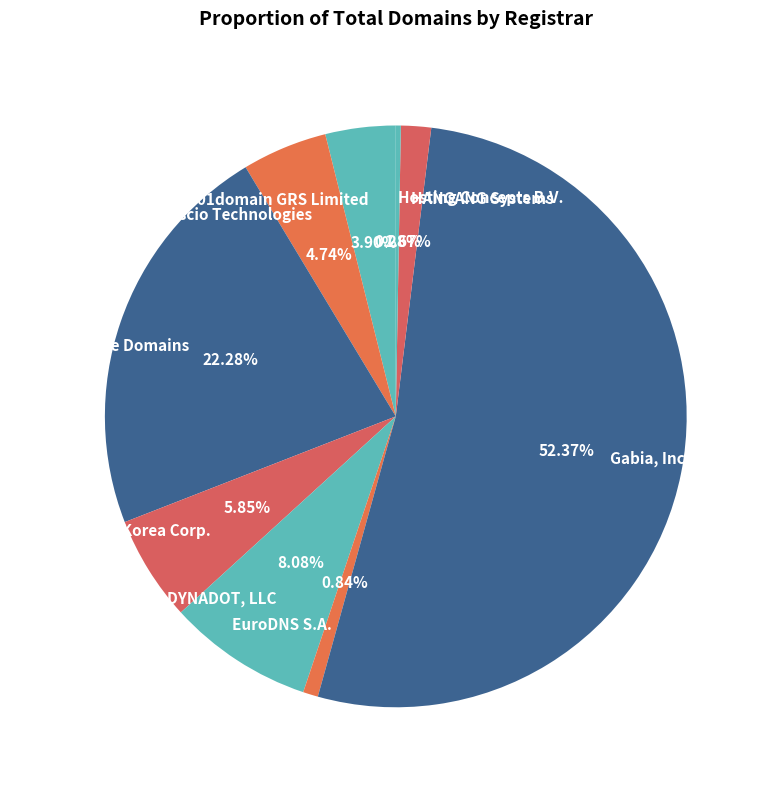

To the nearest percent, what is the difference between the Hosting Concepts B.V. and CSC Corporate Domains slice percentages?

22%